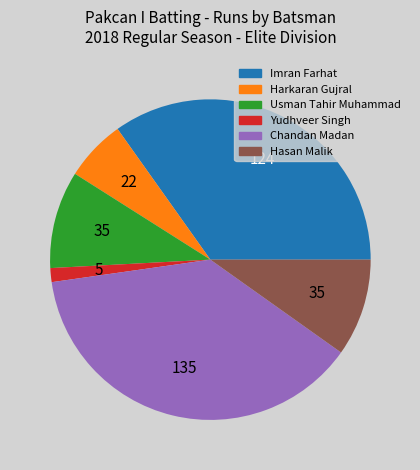

Count the number of slices in the pie.

6